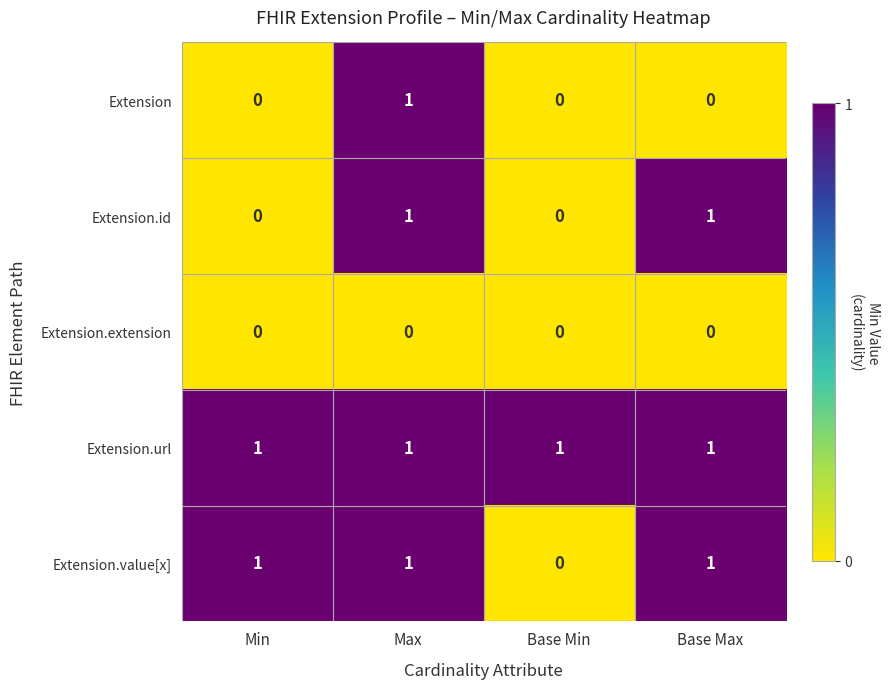

Count the Extension.value[x] values in the range 1 to 2.

3